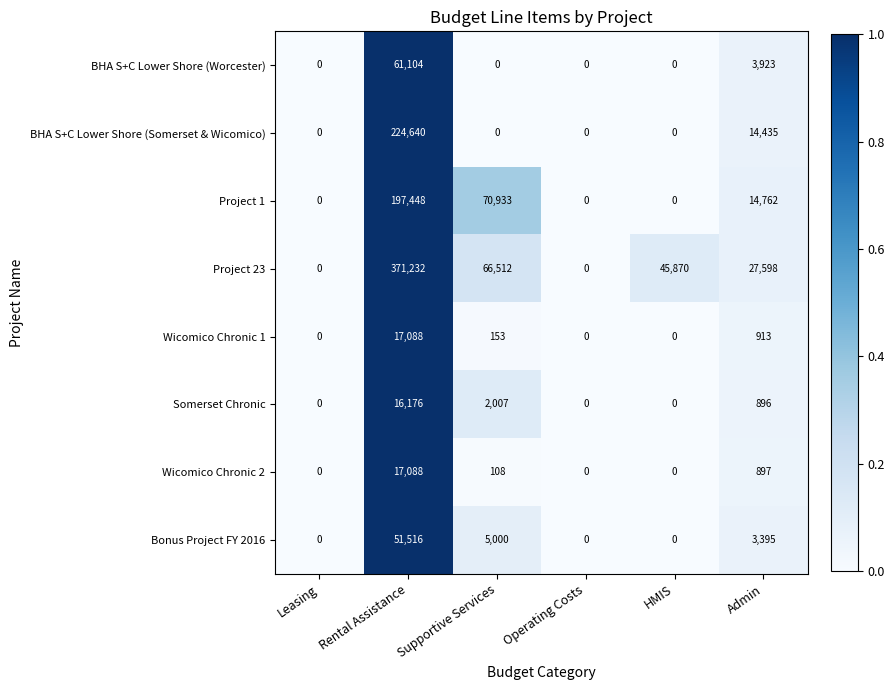

At which category does the chart reach its peak across all series?

Rental Assistance